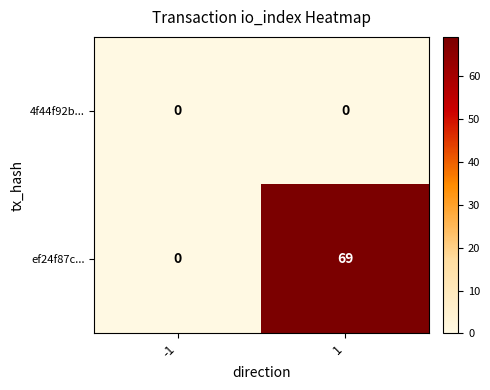

Which category has the highest value across all series?

1